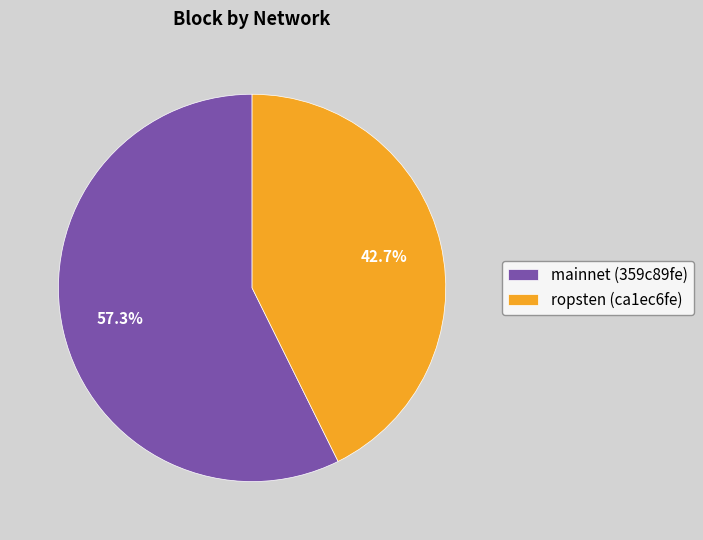

To the nearest percent, what percentage of the pie is ropsten (ca1ec6fe)?

43%